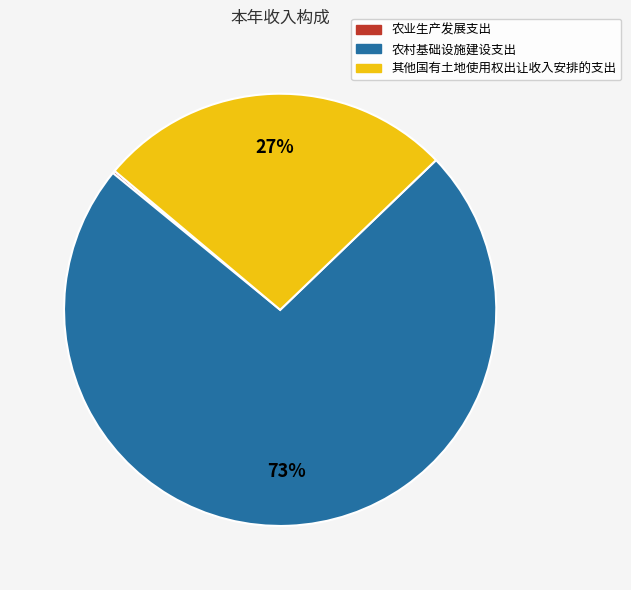

What percentage is the 农村基础设施建设支出 slice, to the nearest percent?

73%